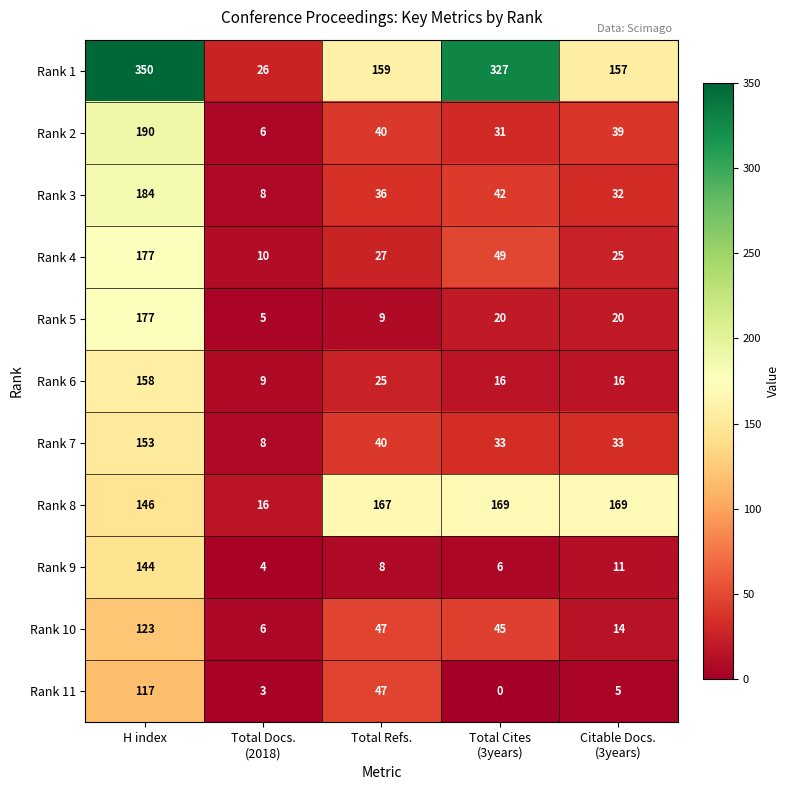

At which label does Rank 6 reach its peak?

H index